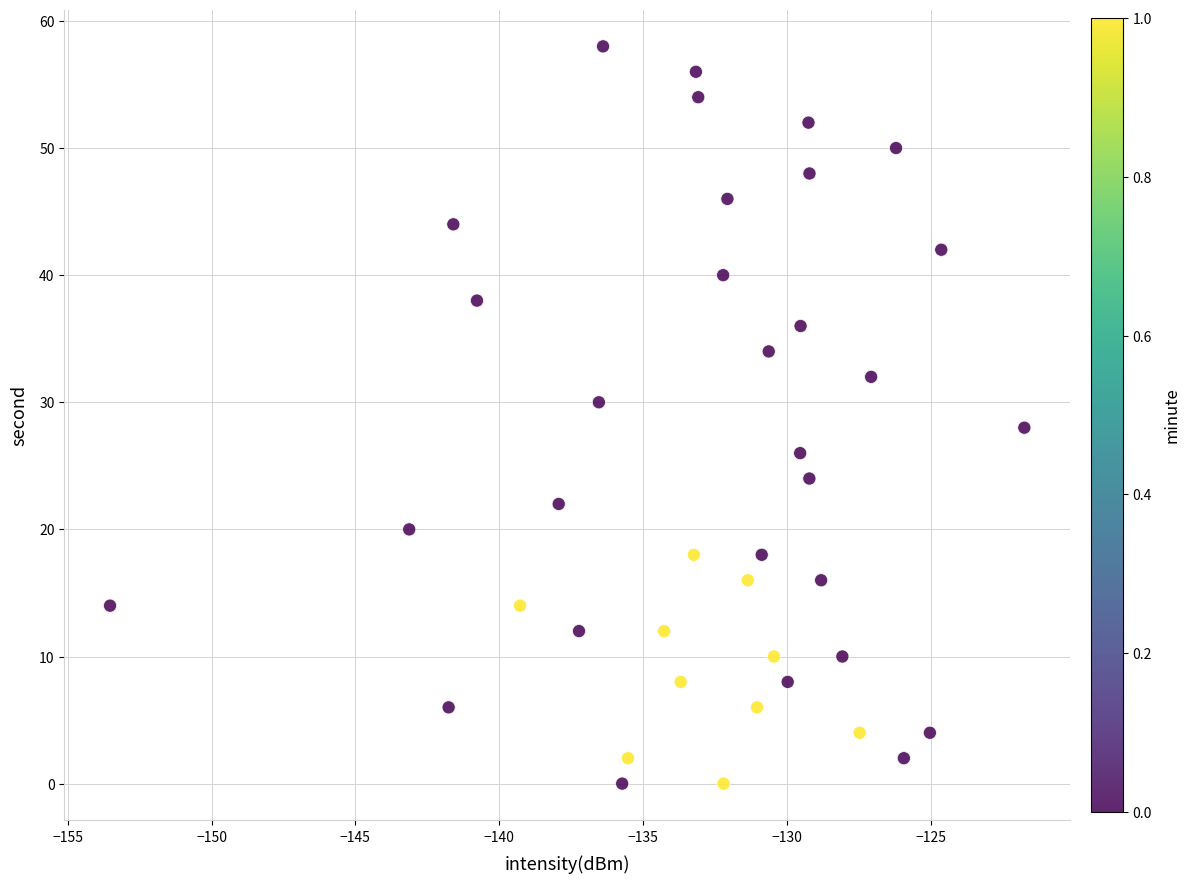

What is the range of Y values (max minus min)?

58